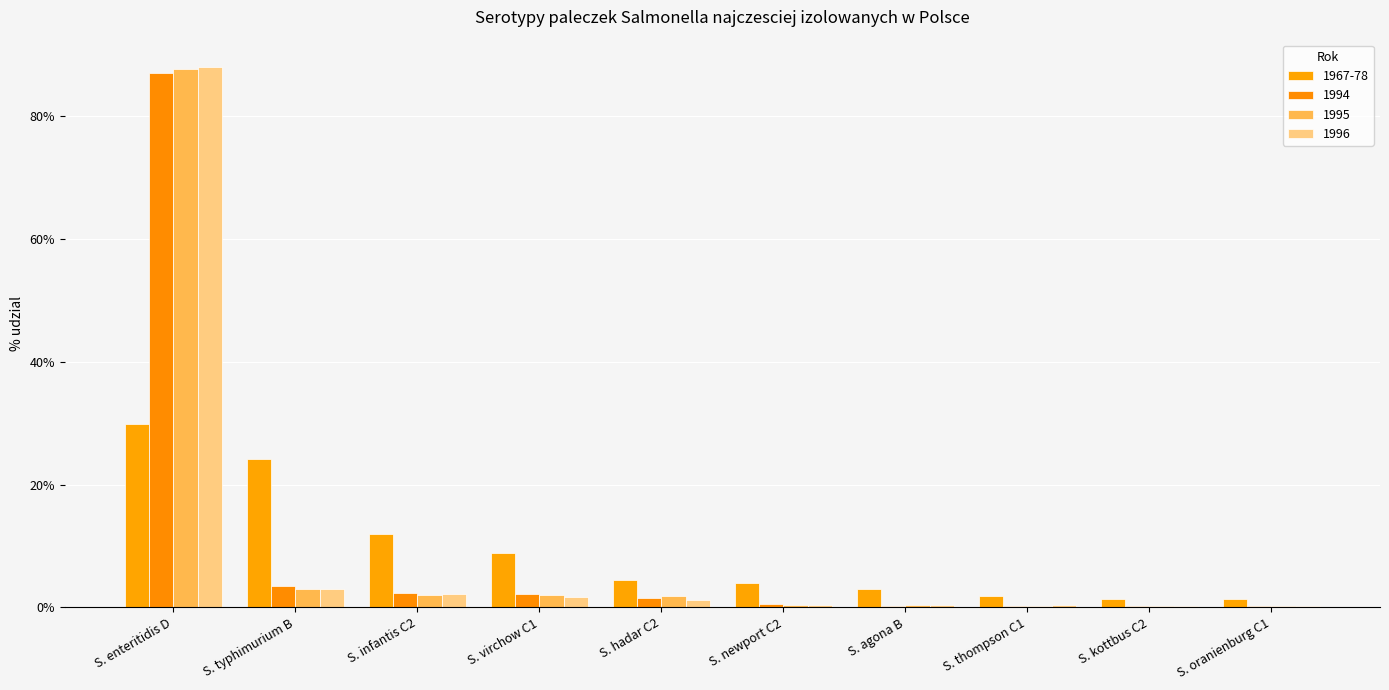

At which label does 1995 reach its peak?

S. enteritidis D